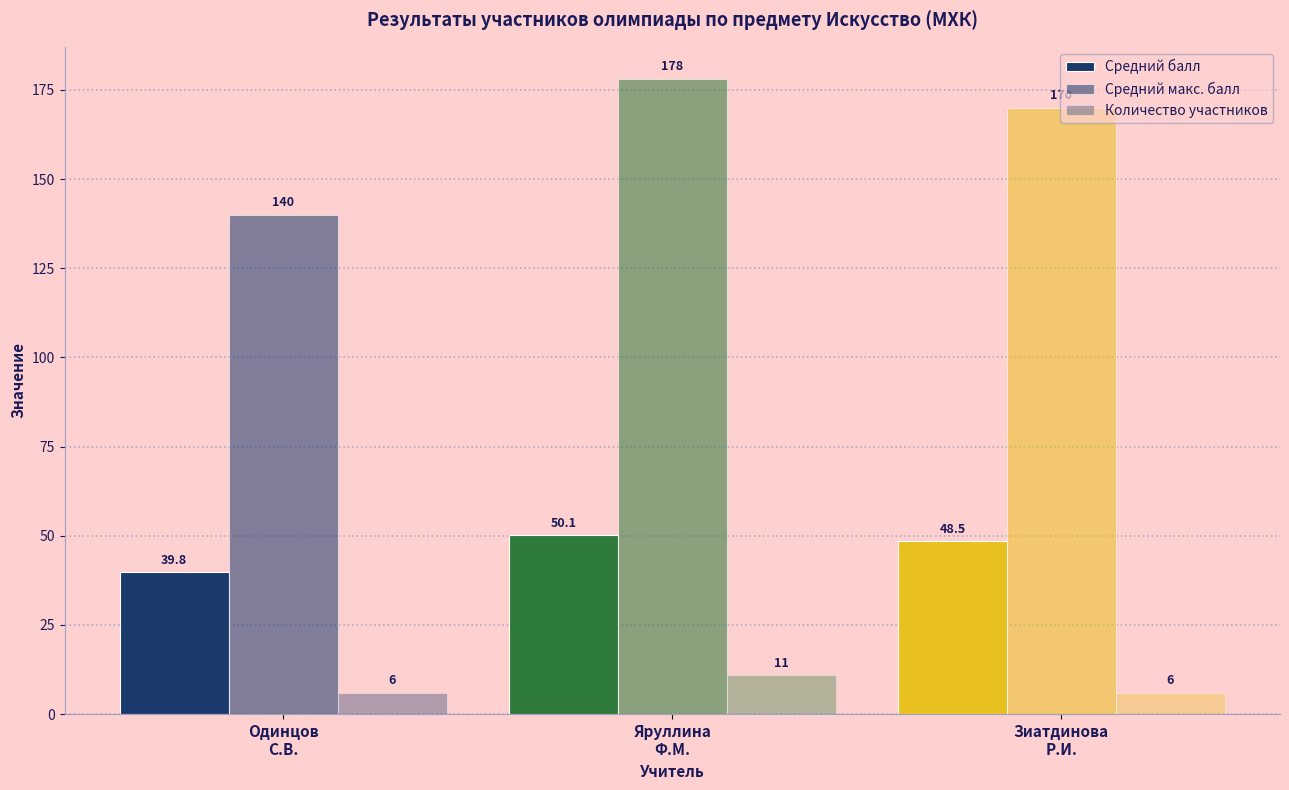

What is the average value of the Средний балл series?

46.1